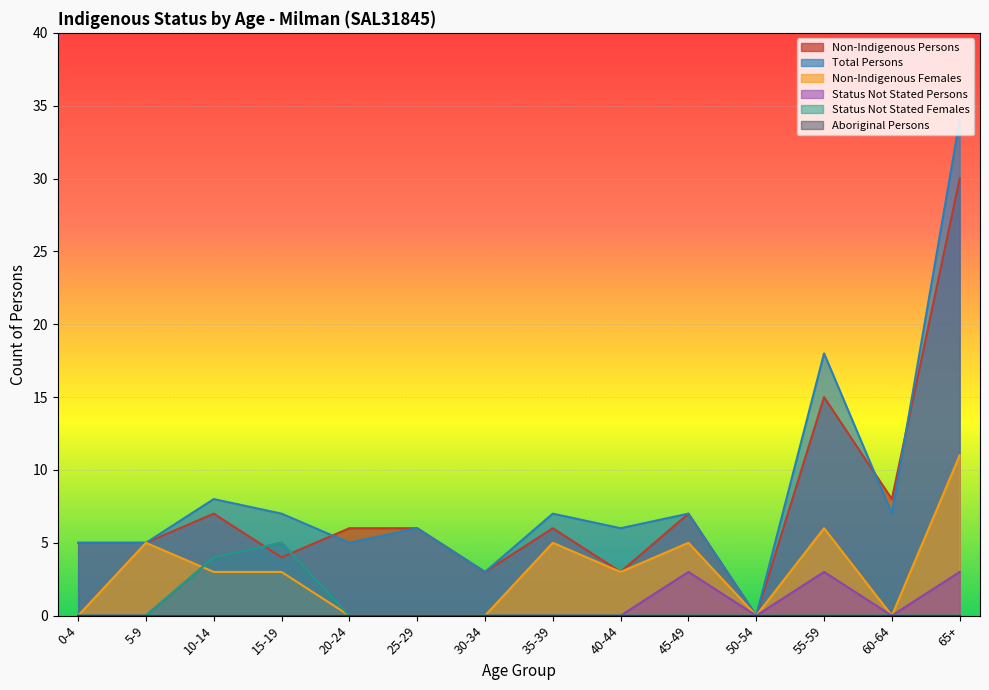

True or false: Total Persons has a value of 7 at 45-49.

True